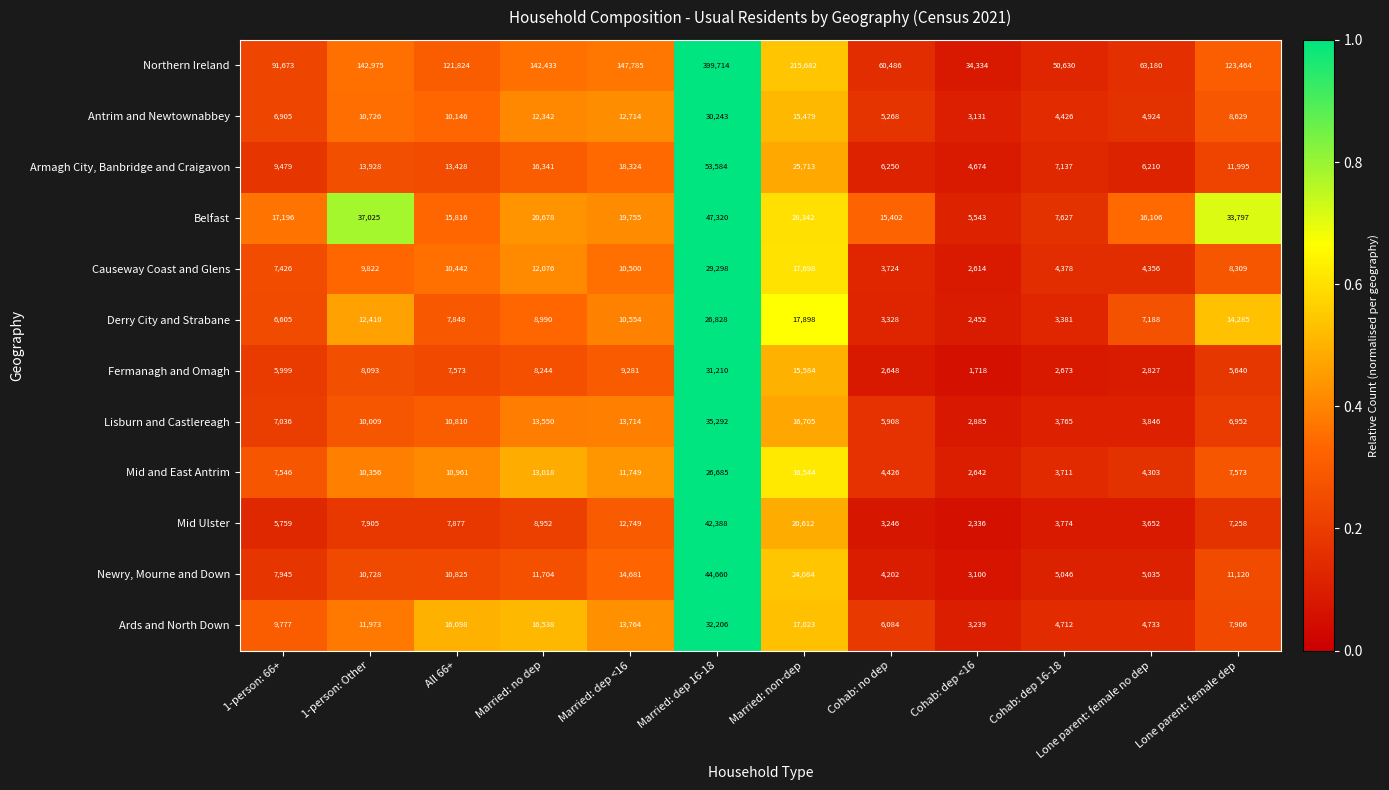

What is the average value of the Antrim and Newtownabbey series?

10411